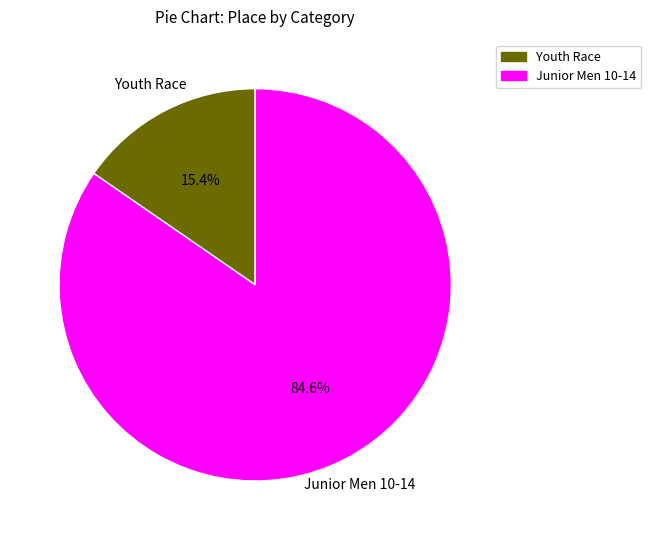

To the nearest percent, what is the difference between the largest and smallest slice percentages?

69%